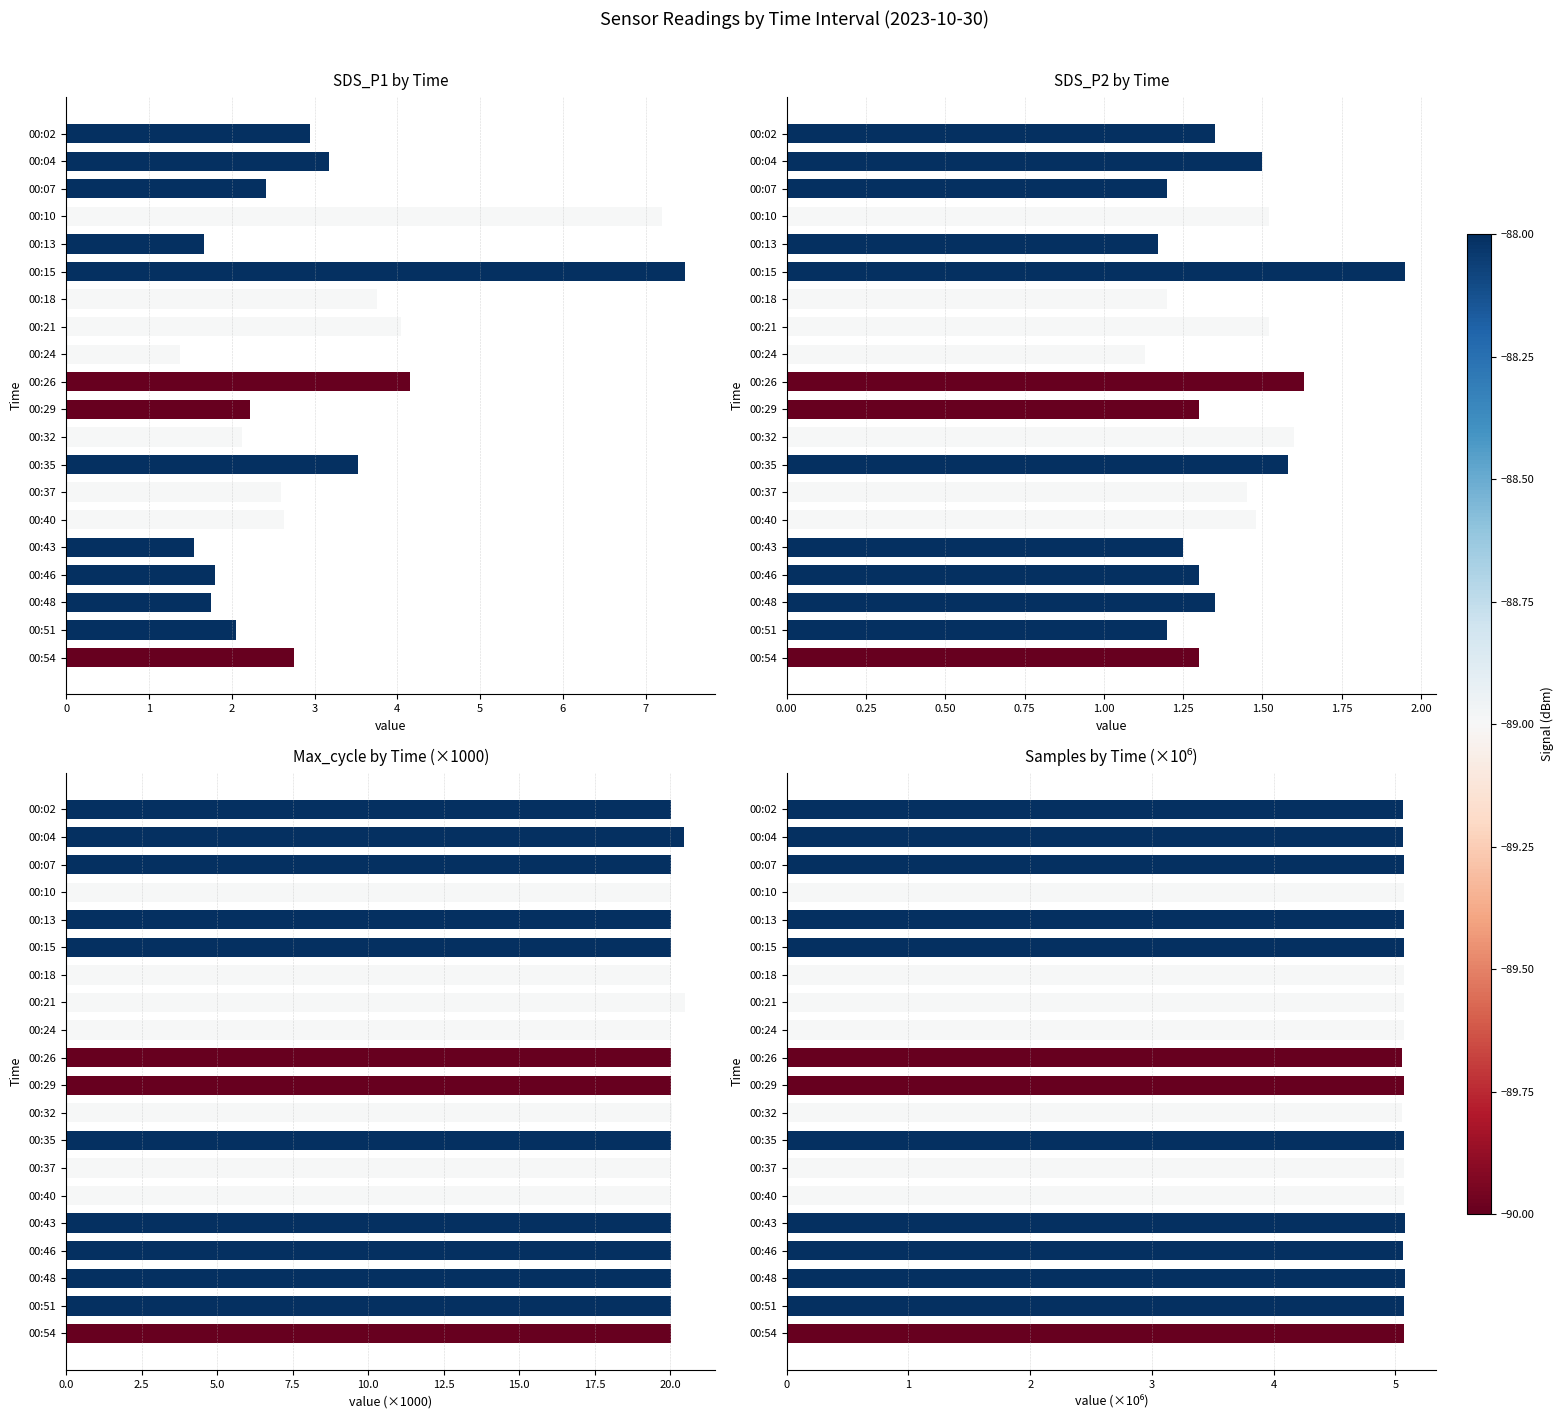

Are the bars grouped side by side (vs. stacked)?

Yes